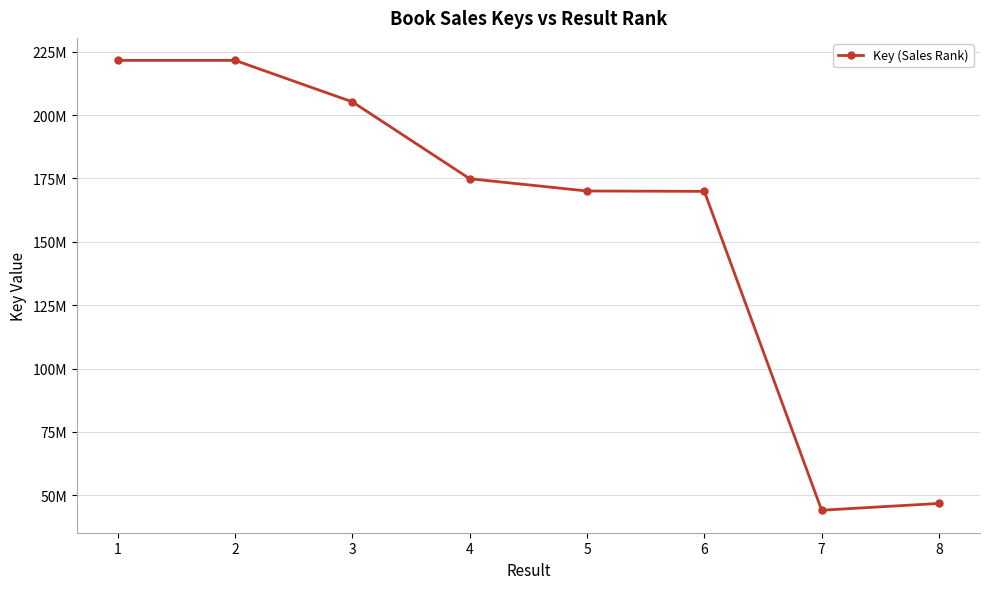

How many lines are shown in the chart?

1